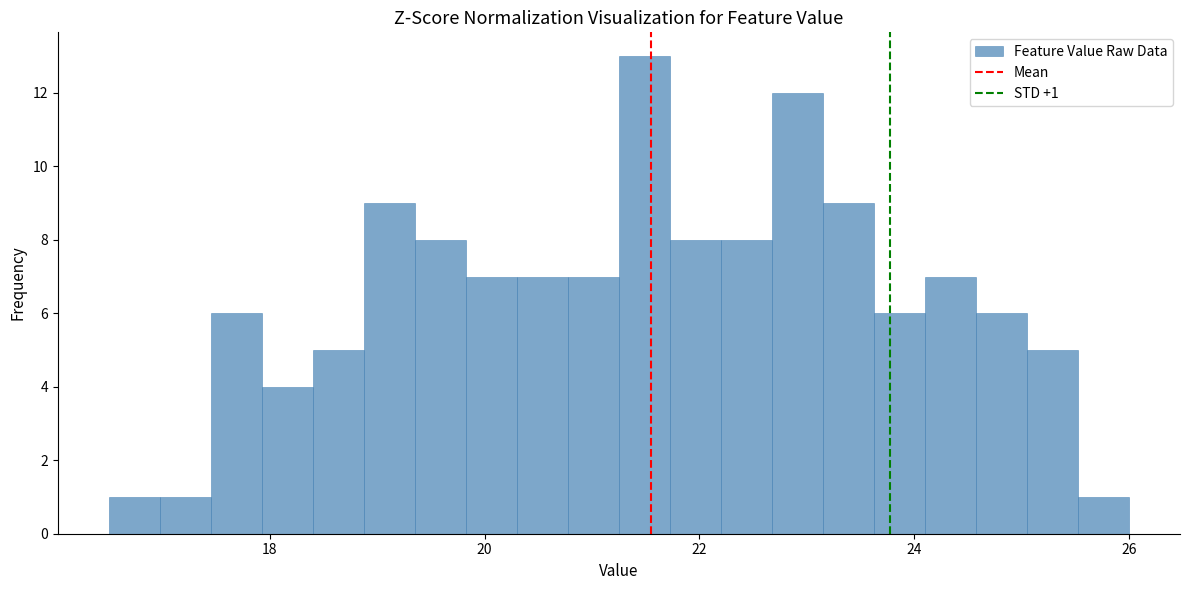

Read against the x-axis, roughly where is the centre of the tallest bar?

21.4